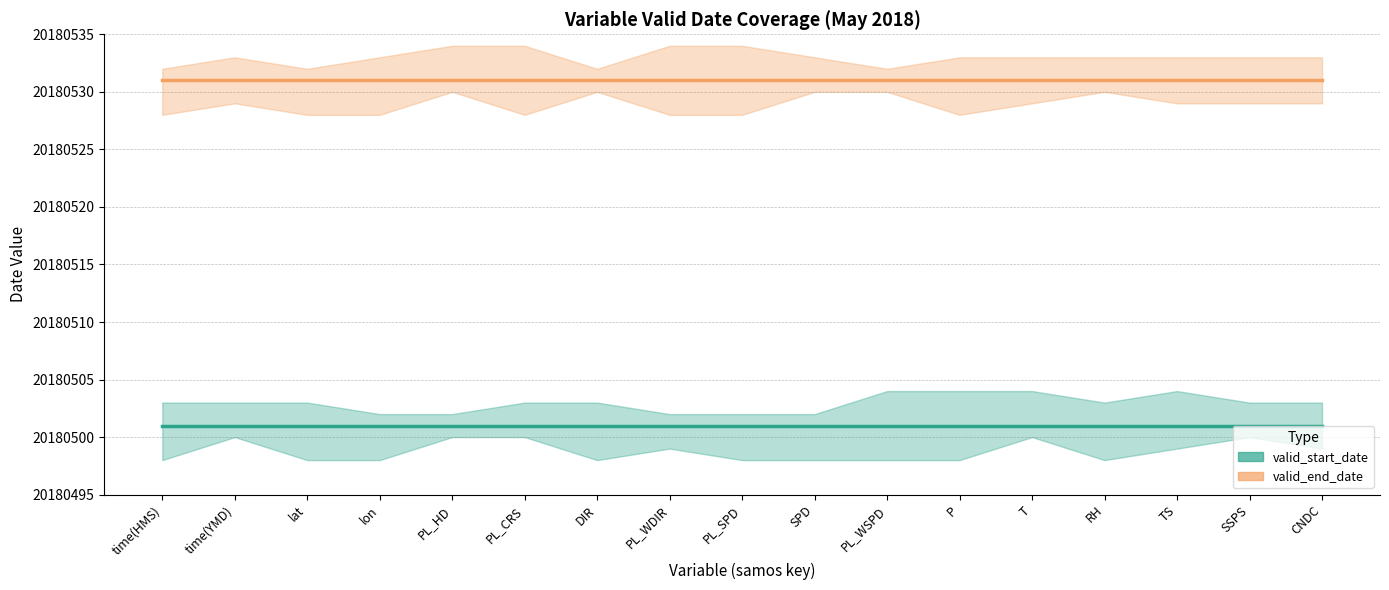

Rank the series at PL_CRS from highest to lowest value.

valid_end_date, valid_start_date